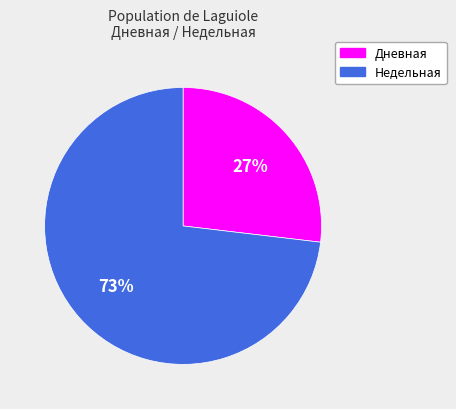

Is the sum of Дневная and Недельная greater than half?

Yes